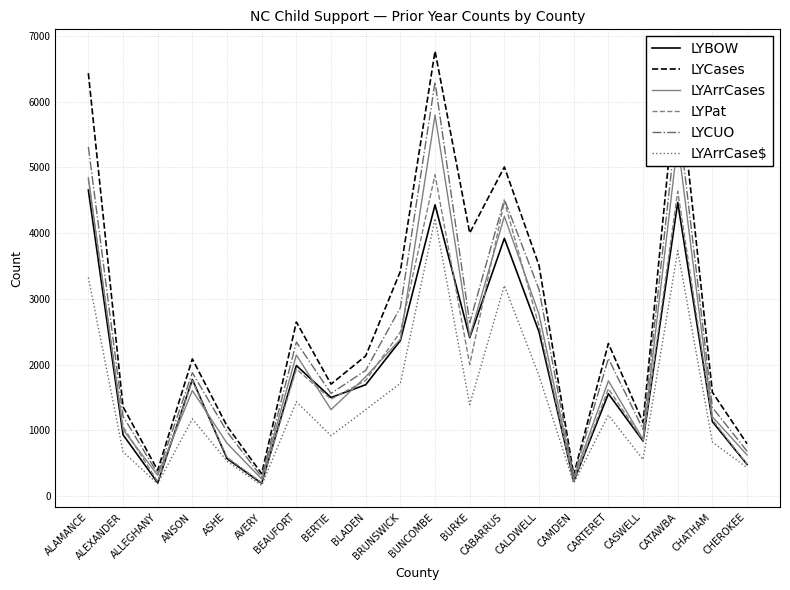

What is the smallest value displayed?

160